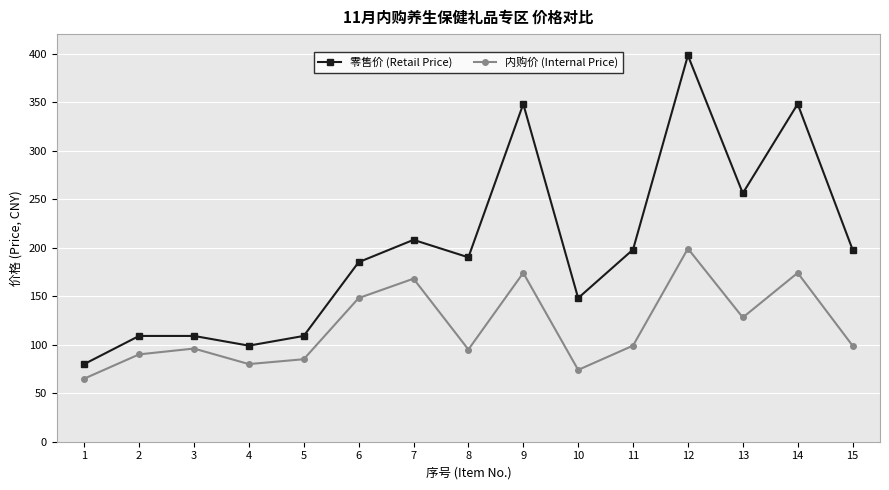

Where is the first local minimum for 零售价 (Retail Price)?

4